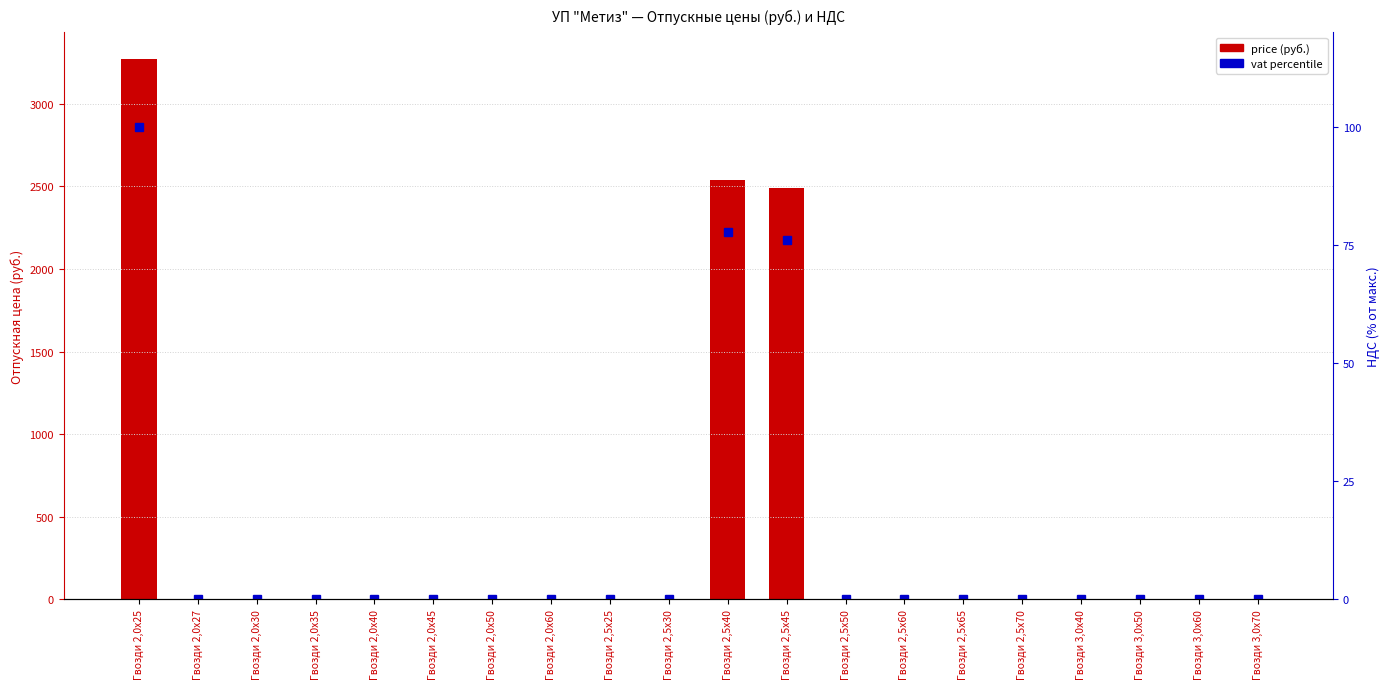

Is it true that price equals 2.7 at Гвозди 2,5х30?

True